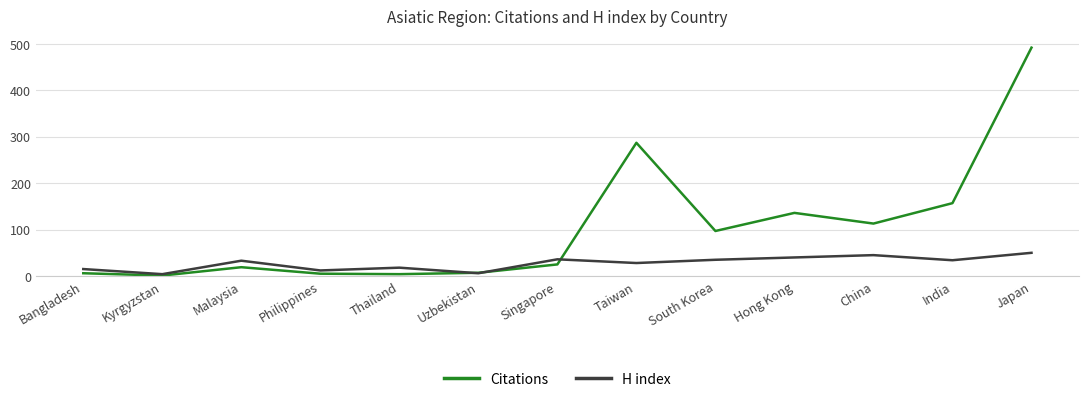

What is the total value across all series at Hong Kong?

176